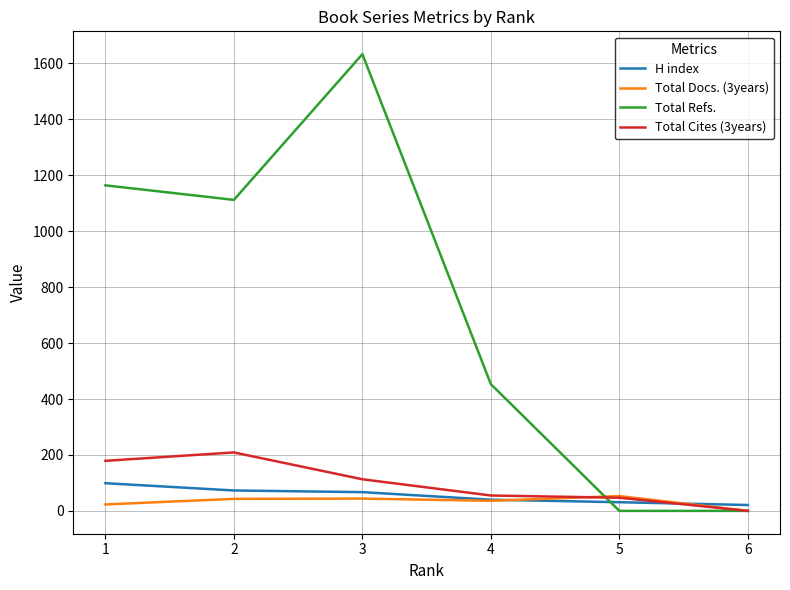

Between 3 and 5, which series saw the biggest shift?

Total Refs.